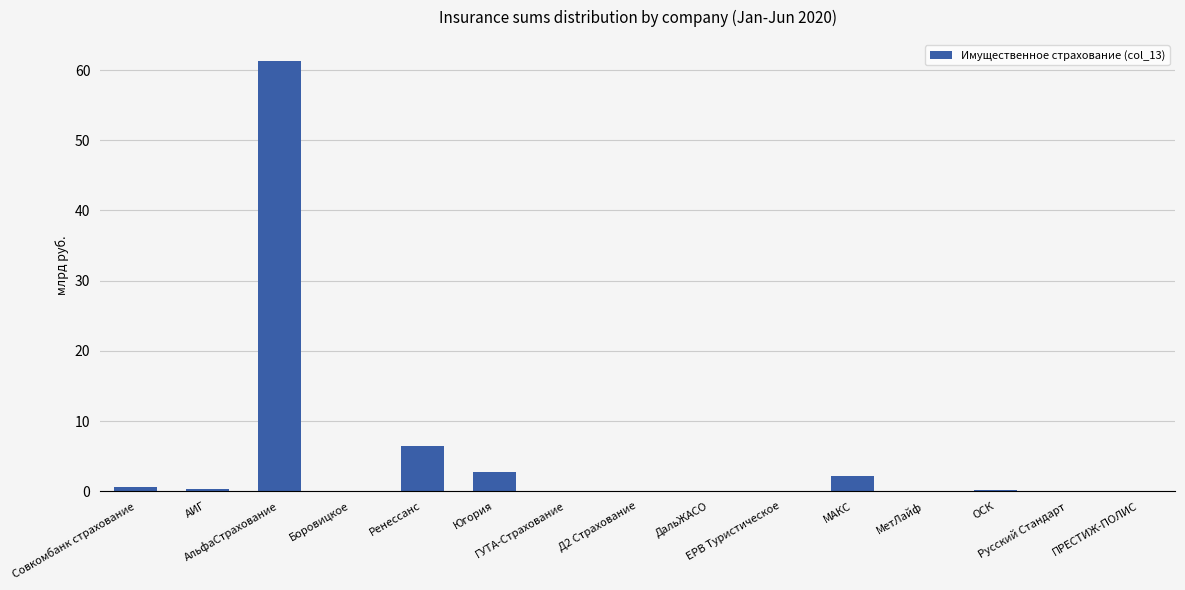

Are the bars grouped side by side (vs. stacked)?

No